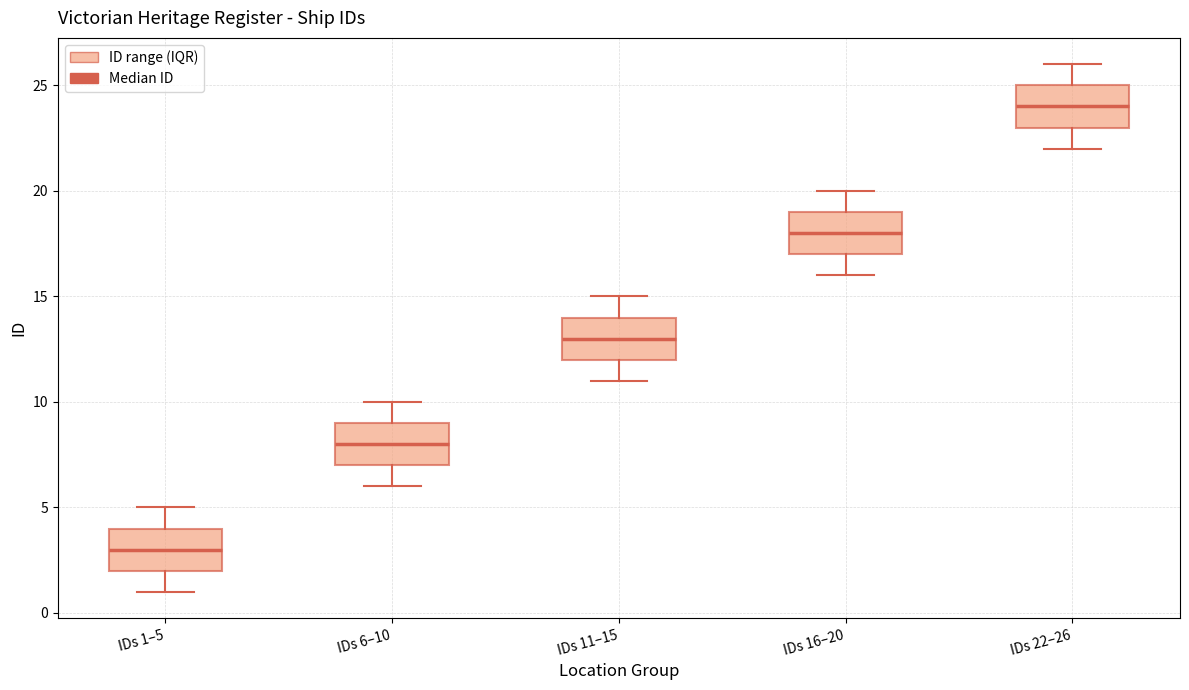

Where is the lower edge of the box for IDs 6–10 on the y-axis? The values are not printed on the chart, so give them approximately, as read against the axis.

7